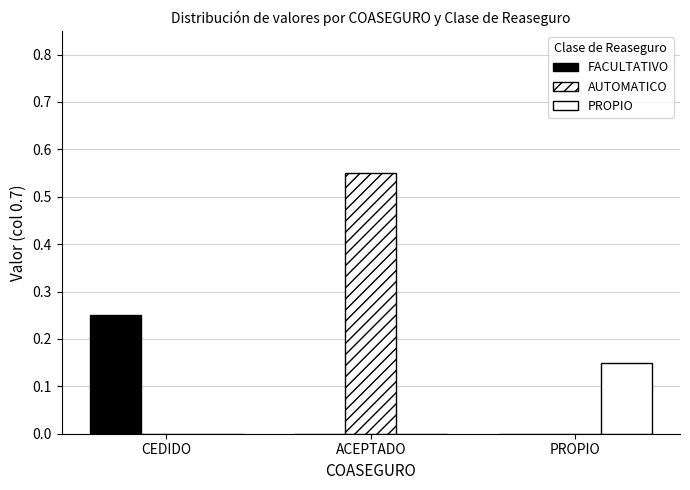

Are the bars horizontal?

No